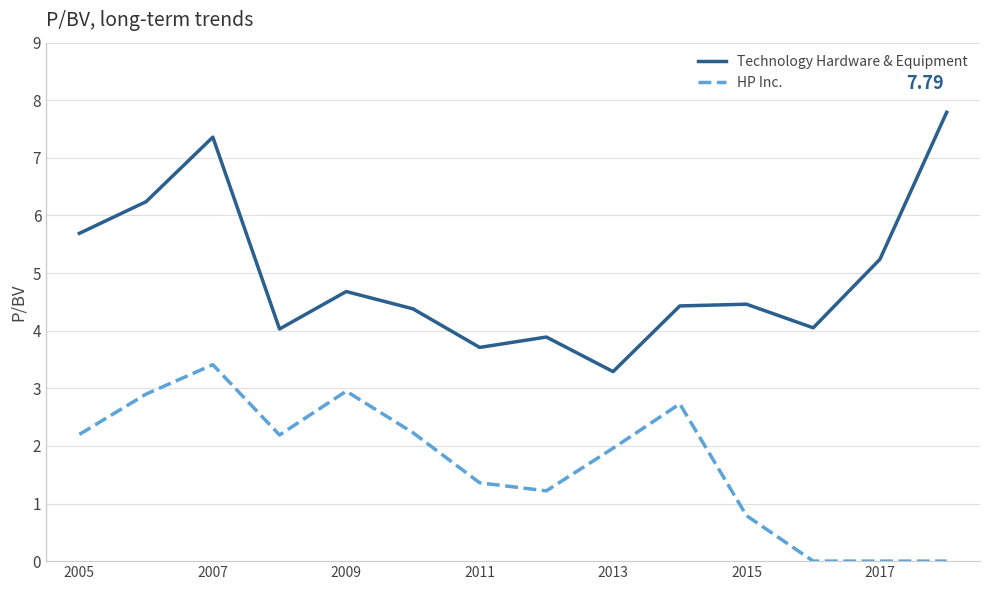

How many series are shown in this chart?

2